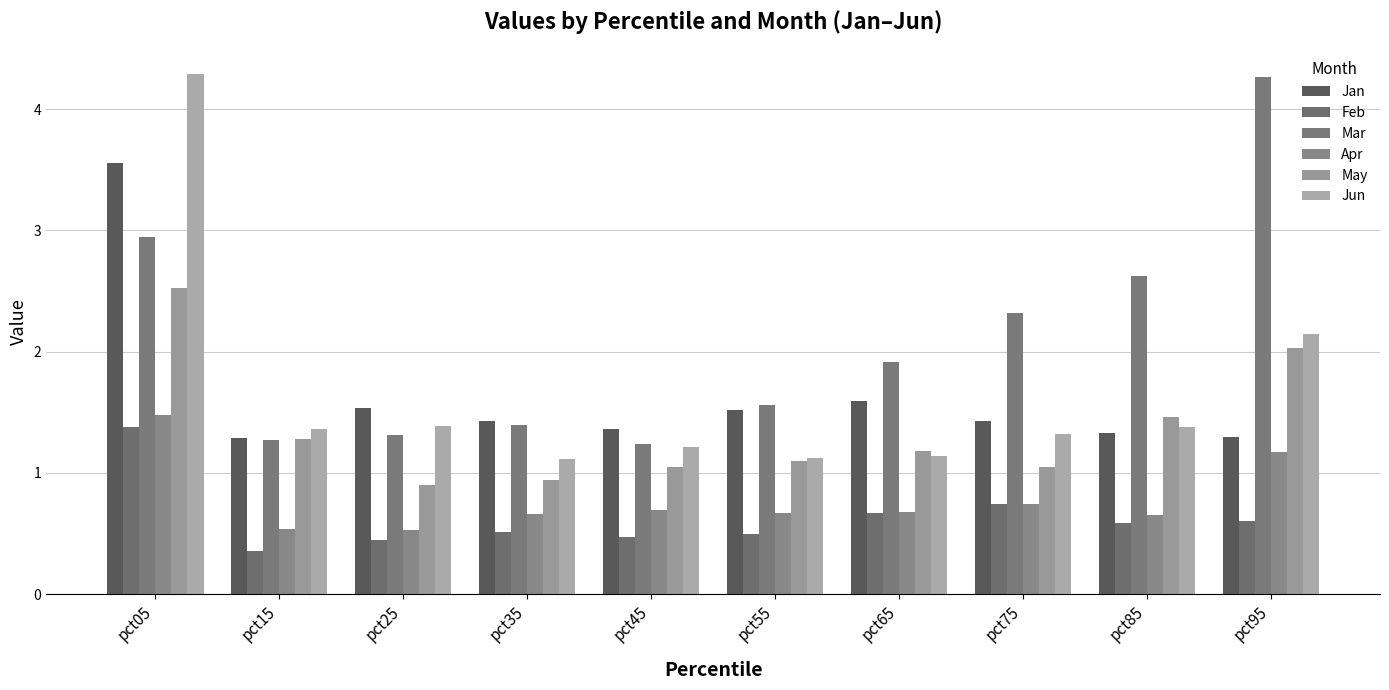

How many bars are there in total?

60